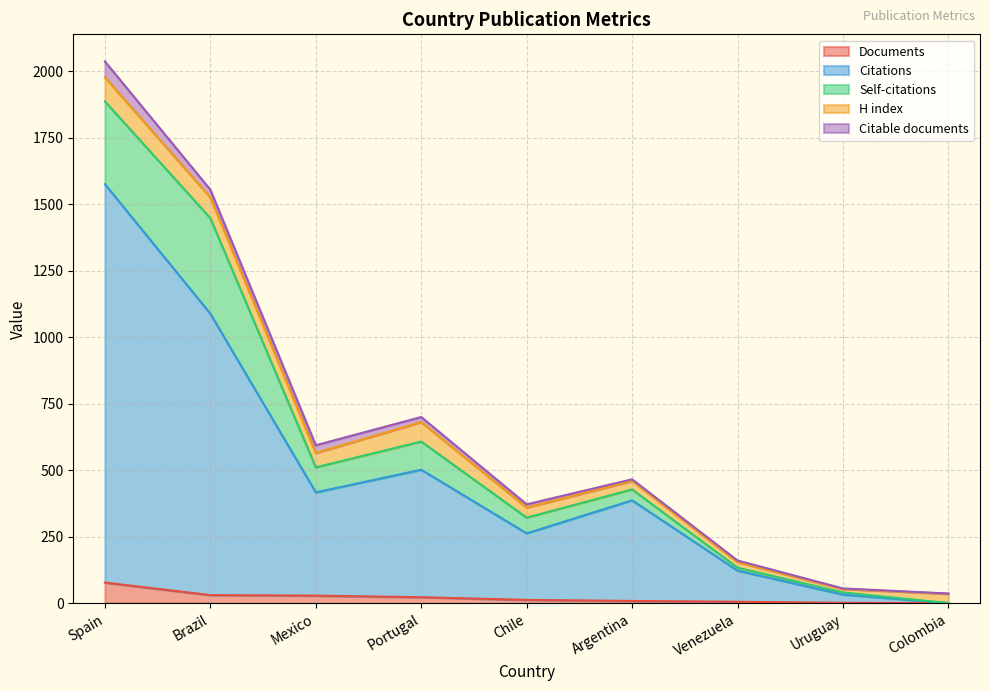

Between which two adjacent categories do Citable documents and Self-citations first intersect?

Uruguay and Colombia